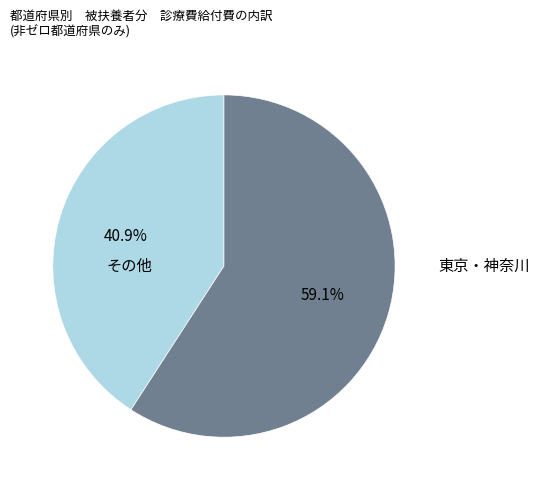

Is there any slice that represents more than half of the pie?

Yes